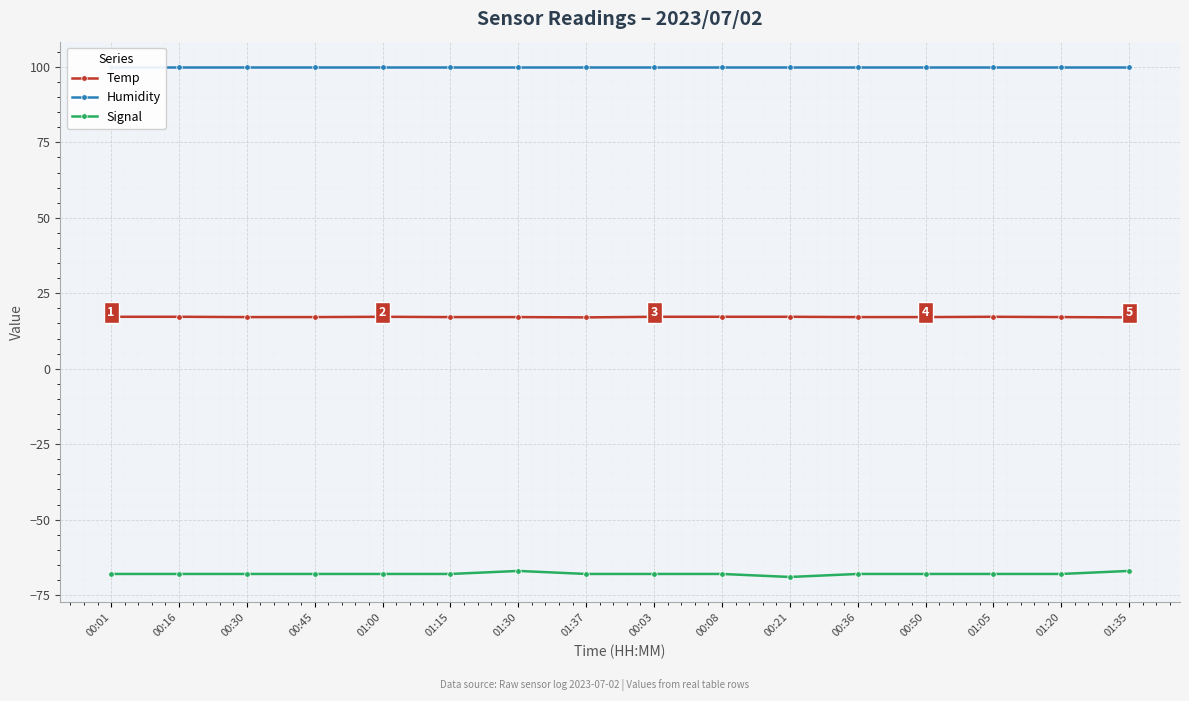

What is the label of the 12th point from the right?

01:00